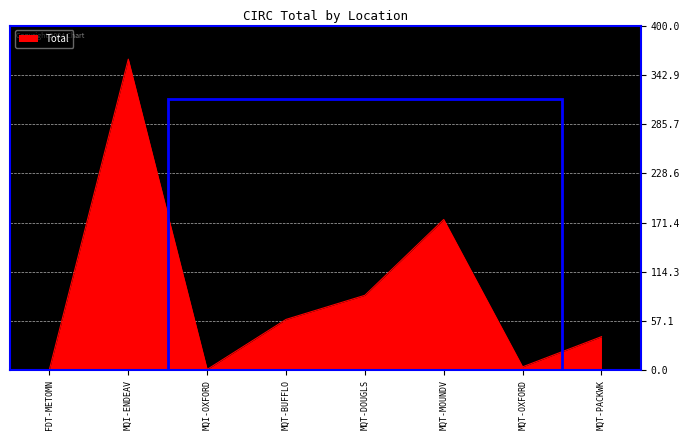

True or false: the data has more than 2 interior local peaks.

False